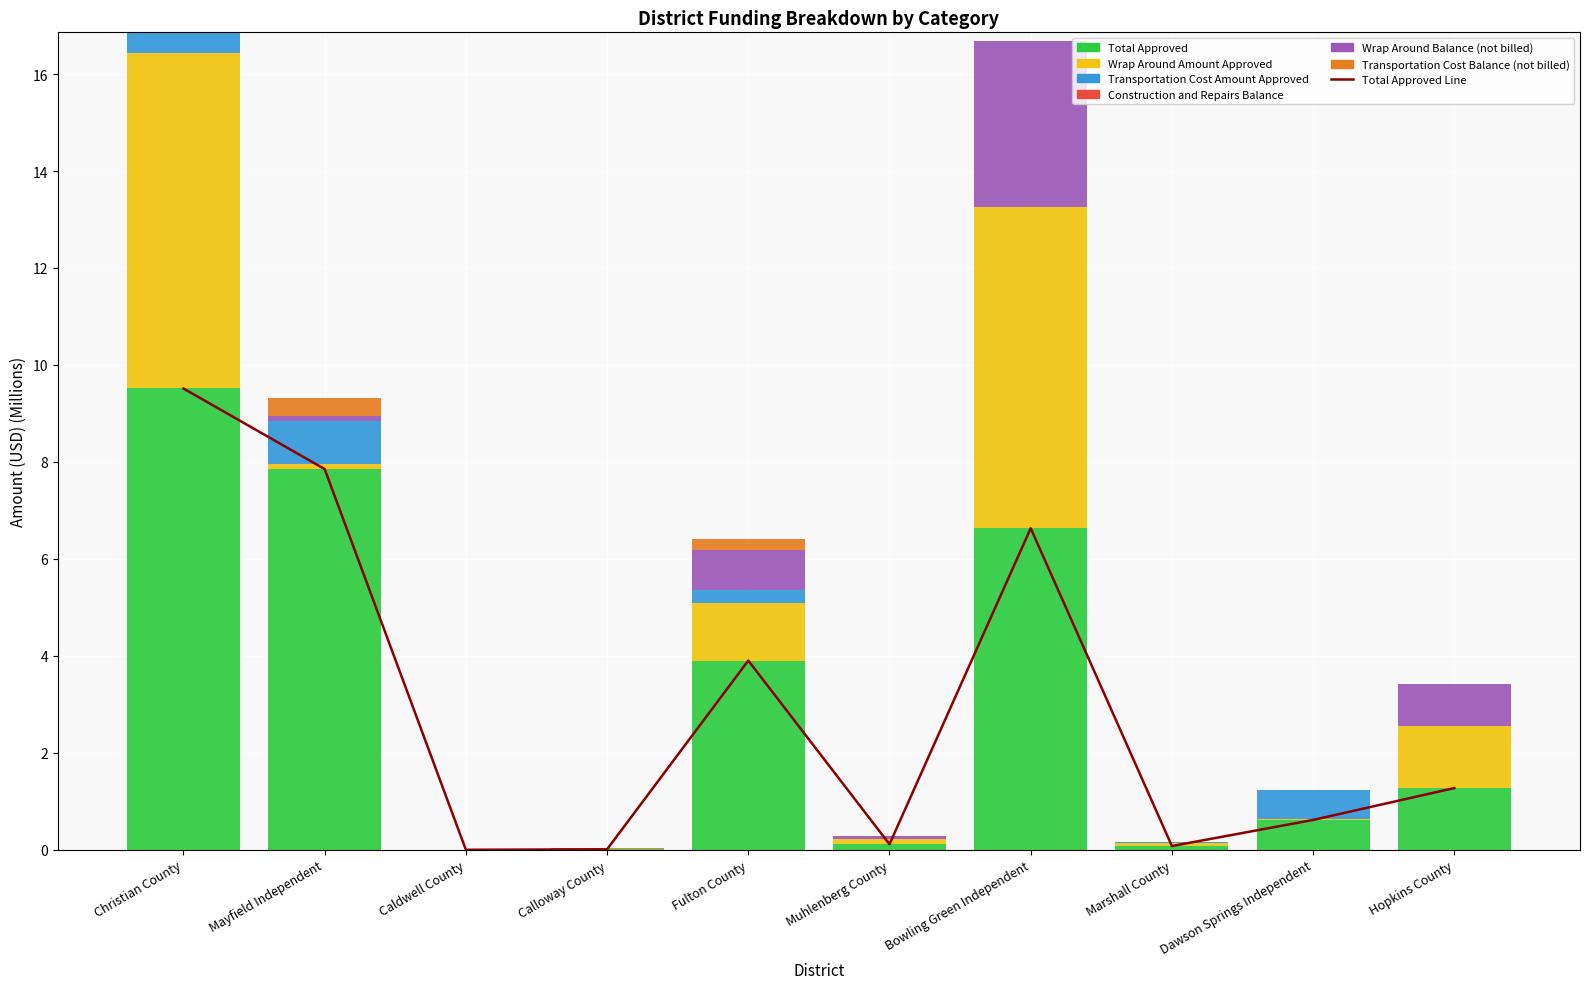

How many bars are there in total?

50